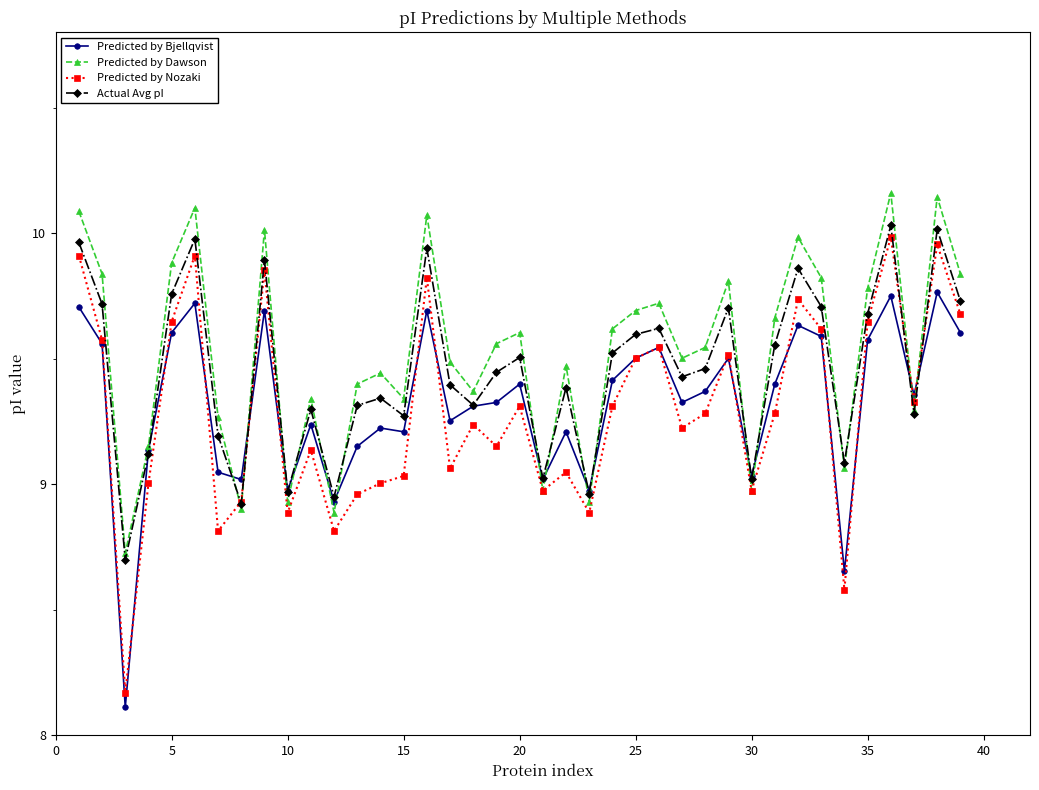

Which series has the widest spread of values?

Predicted by Nozaki